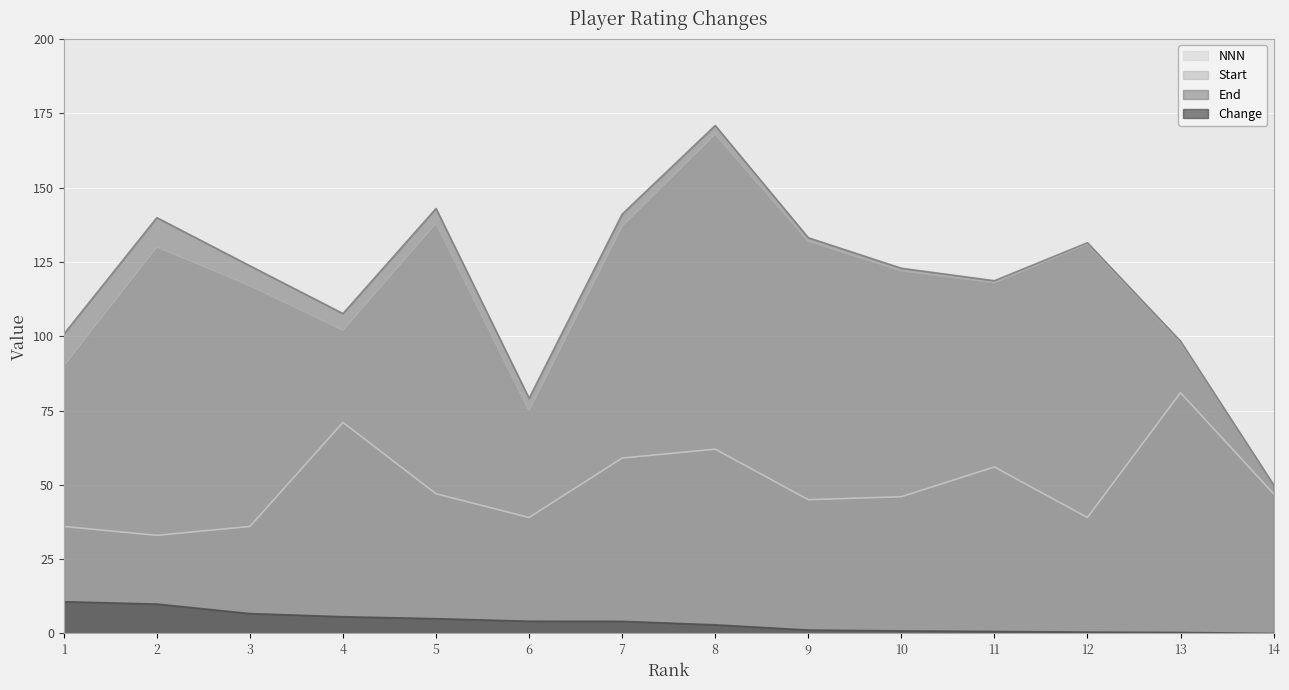

Which category has the highest value in the NNN series?

13